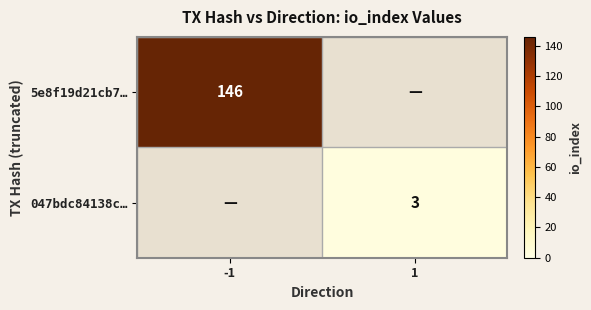

The 5e8f19d21cb7… series shows 146 at -1. True or false?

True